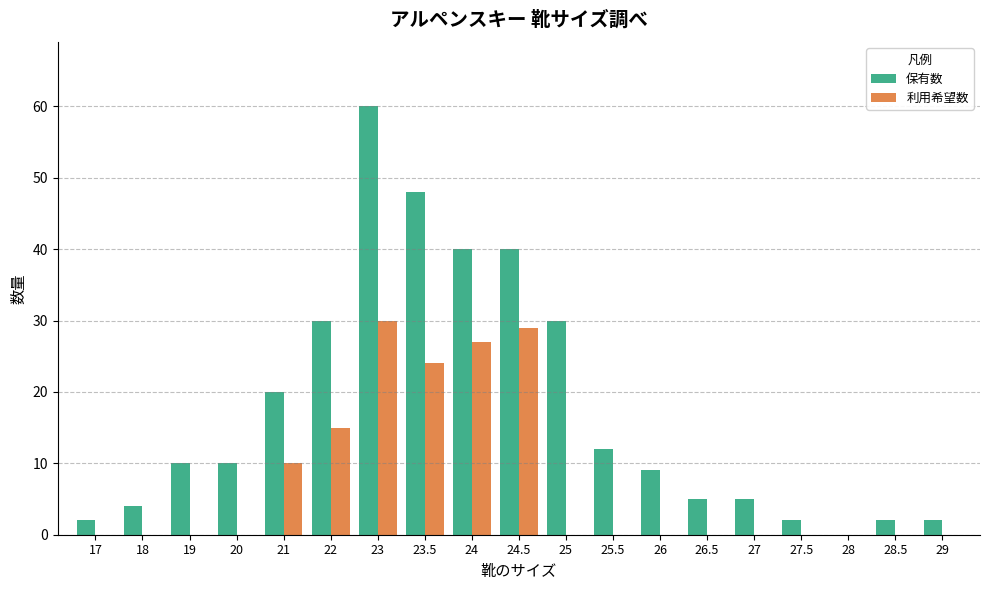

True or false: 利用希望数 has a value of 11 at 28.5.

False